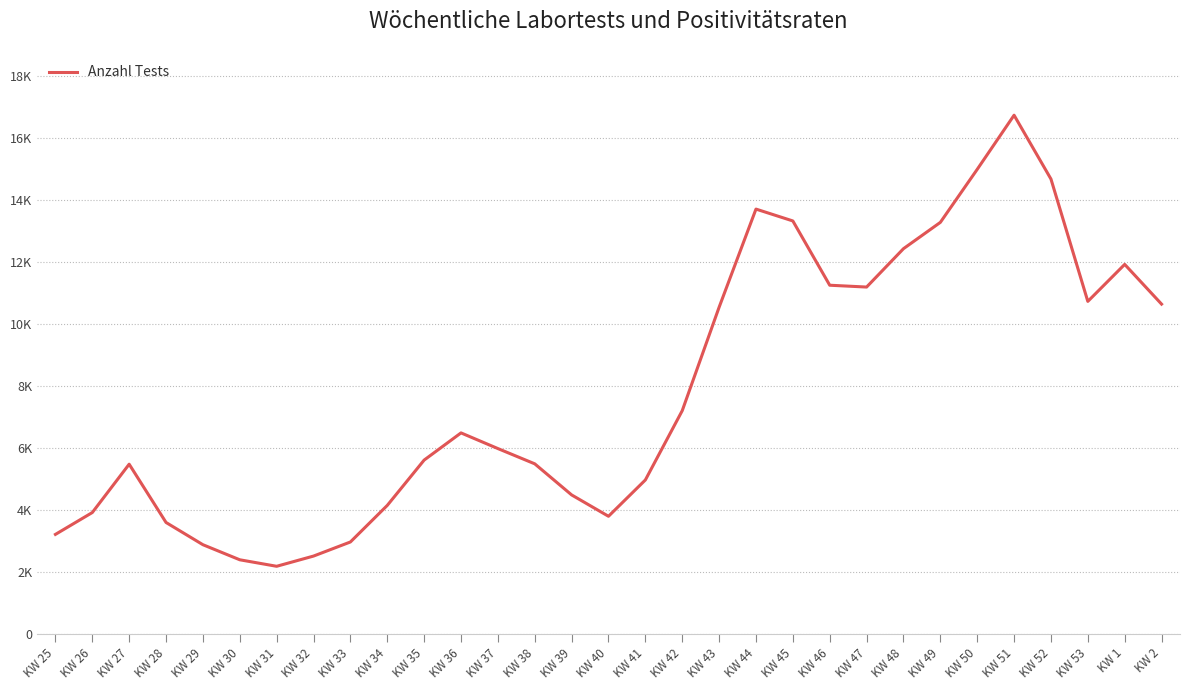

True or false: the data shows 9885 at KW 42.

False